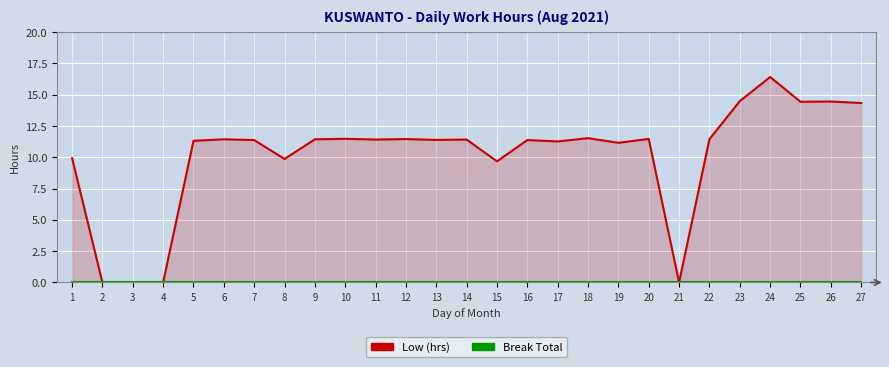

Between 9 and 21, which is larger?

9